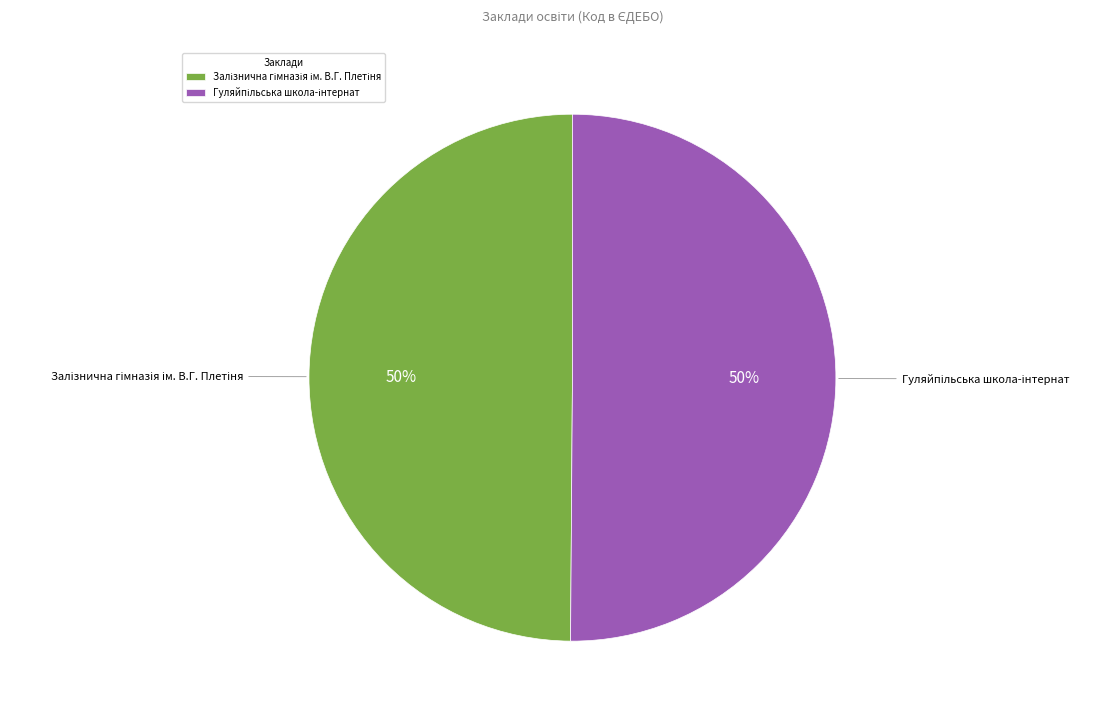

To the nearest percent, what is the average slice percentage?

50%